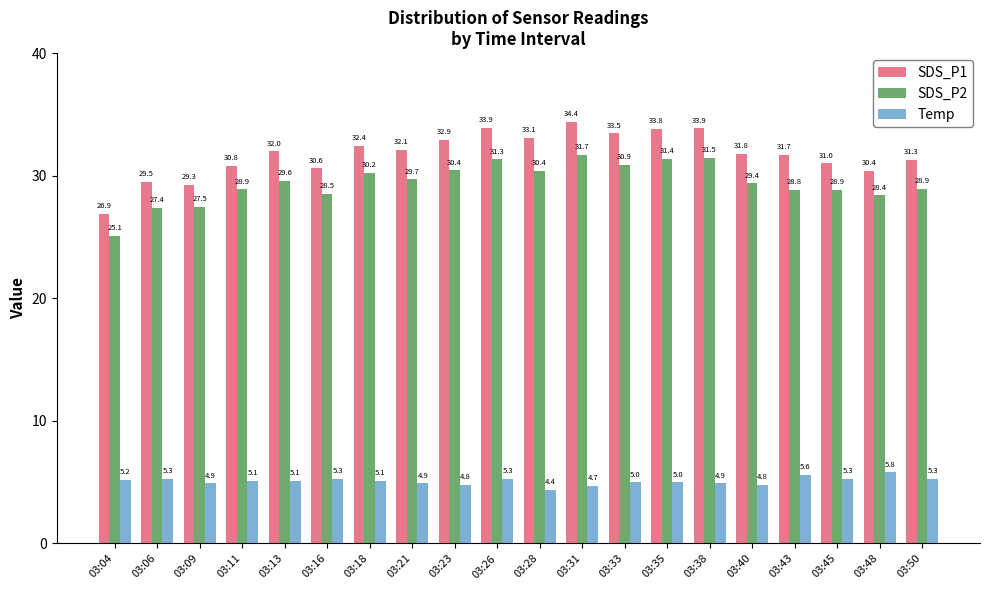

Between 03:04 and 03:16, which series saw the biggest shift?

SDS_P1